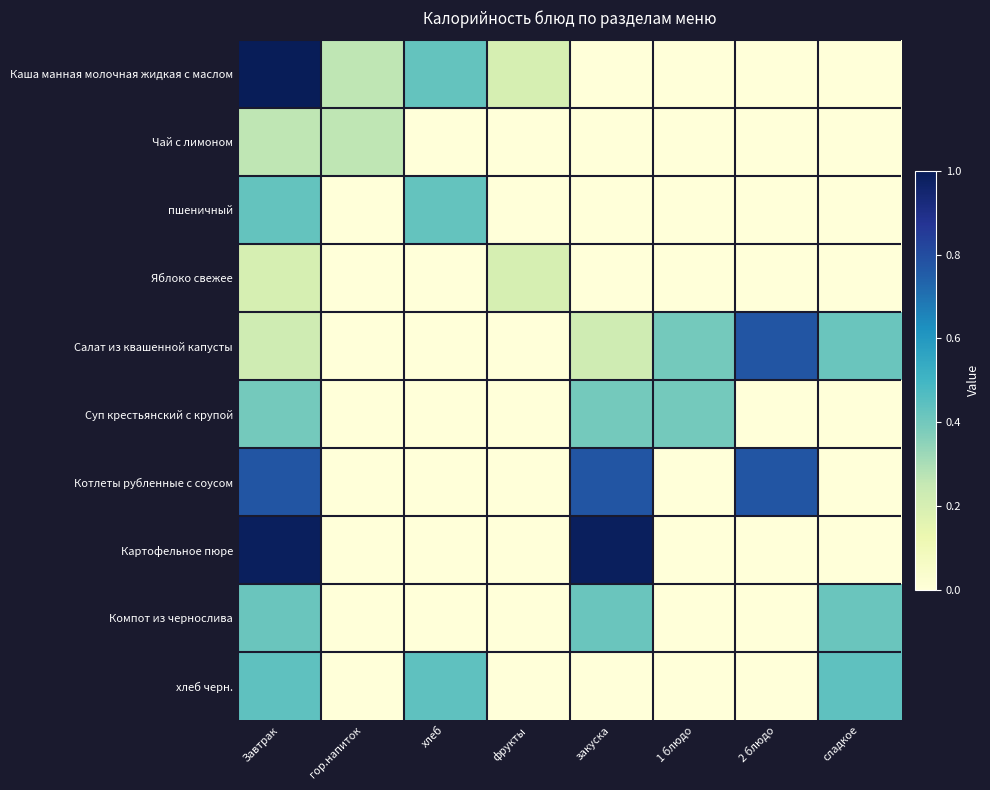

Rank the series at закуска from lowest to highest value.

Каша манная молочная жидкая с маслом, Чай с лимоном, пшеничный, Яблоко свежее, хлеб черн., Салат из квашенной капусты, Суп крестьянский с крупой, Компот из чернослива, Котлеты рубленные с соусом, Картофельное пюре